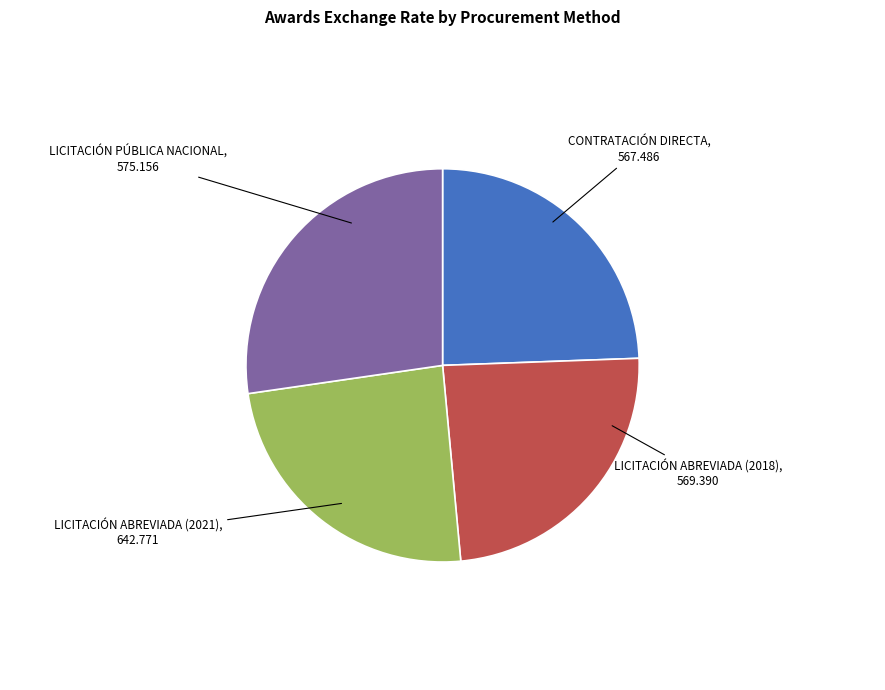

Is there any slice that represents more than half of the pie?

No